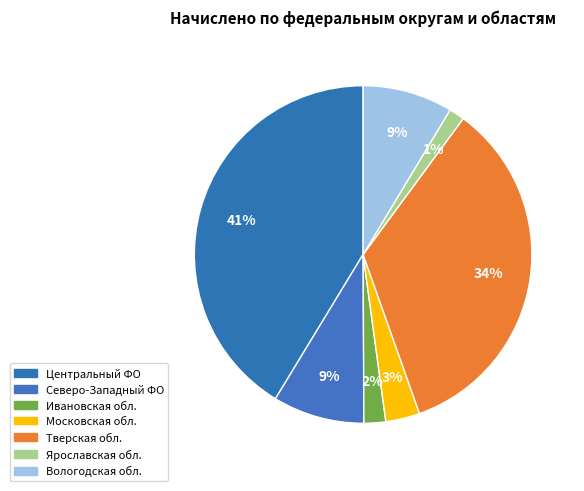

How many slices are in this pie chart?

7